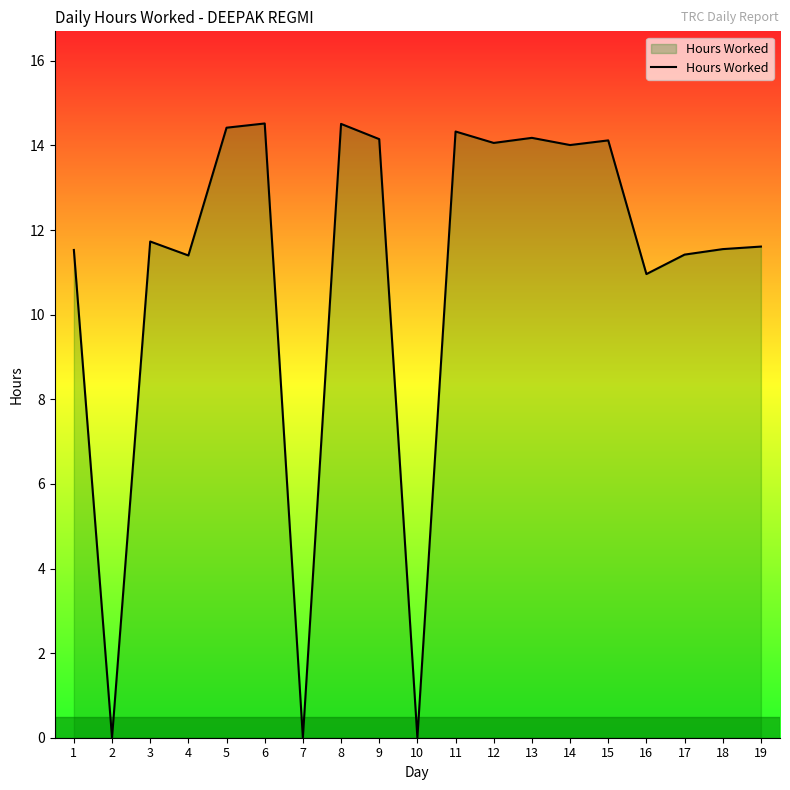

Where is the data nearest to the value 7?

16